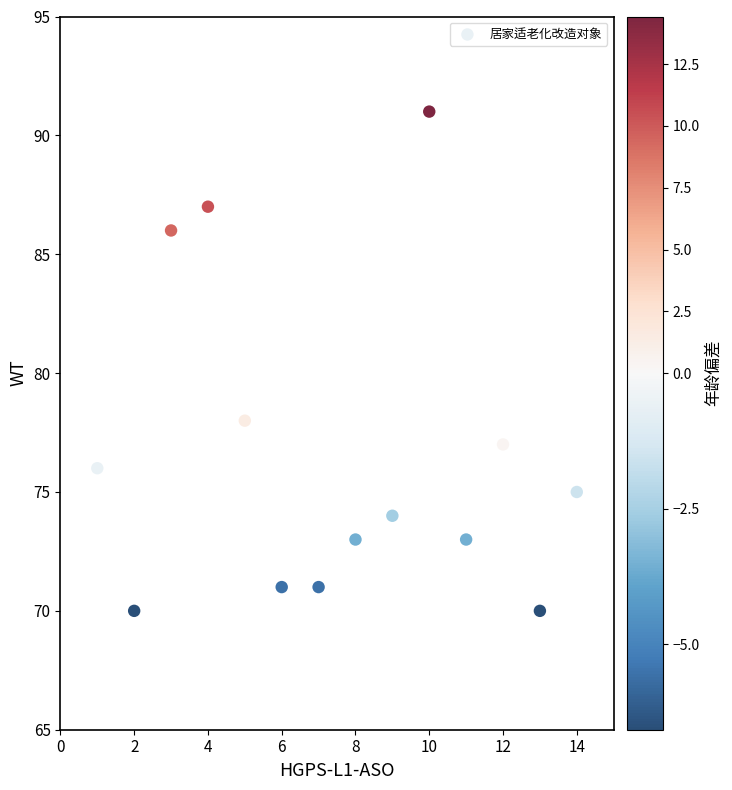

What Y value in the scatter plot is closest to 80?

78